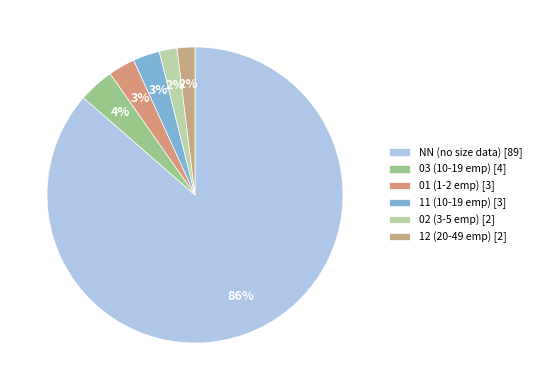

Count the number of slices in the pie.

6